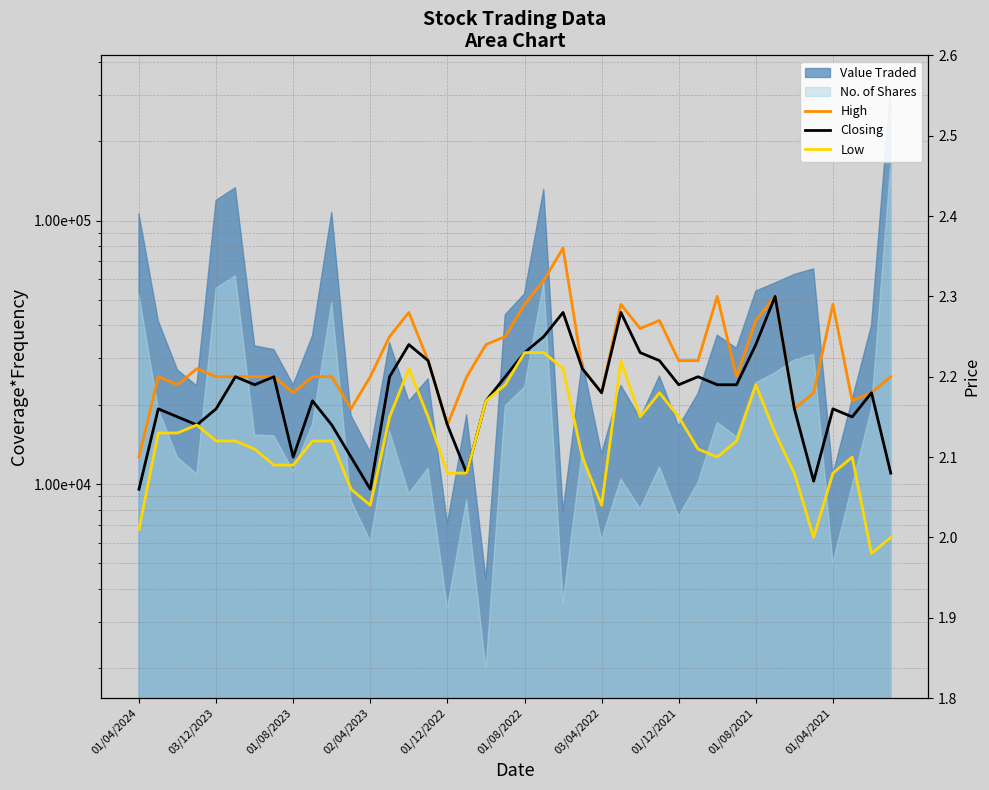

Where is Closing nearest to the value 2?

01/04/2024